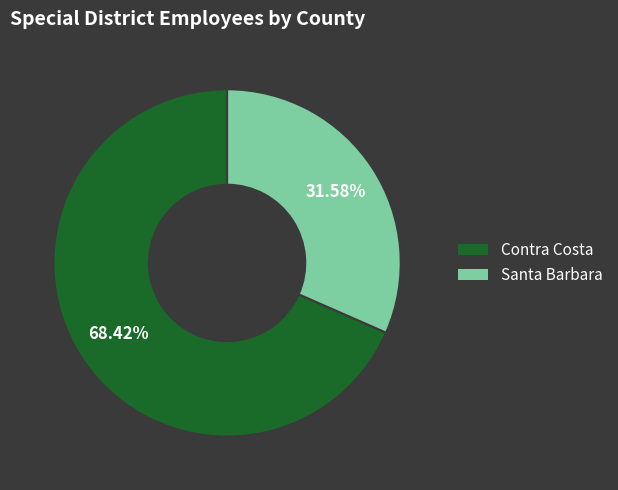

Is Santa Barbara the majority of the pie?

No